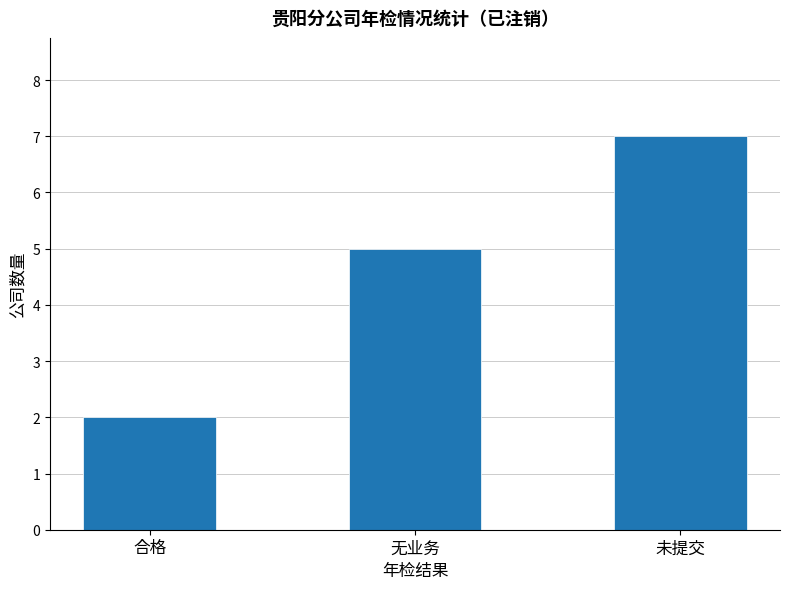

What is the change in value from 合格 to 未提交?

+5